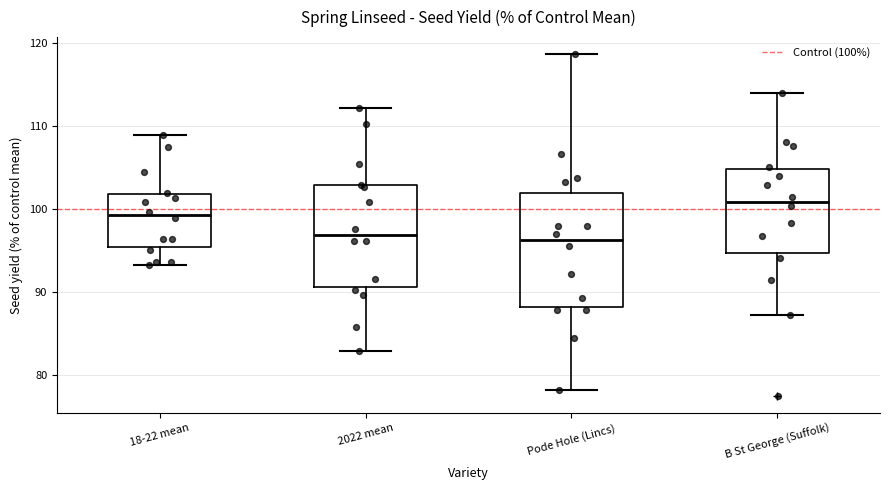

Where is the lower edge of the box for 2022 mean on the y-axis? The values are not printed on the chart, so give them approximately, as read against the axis.

91